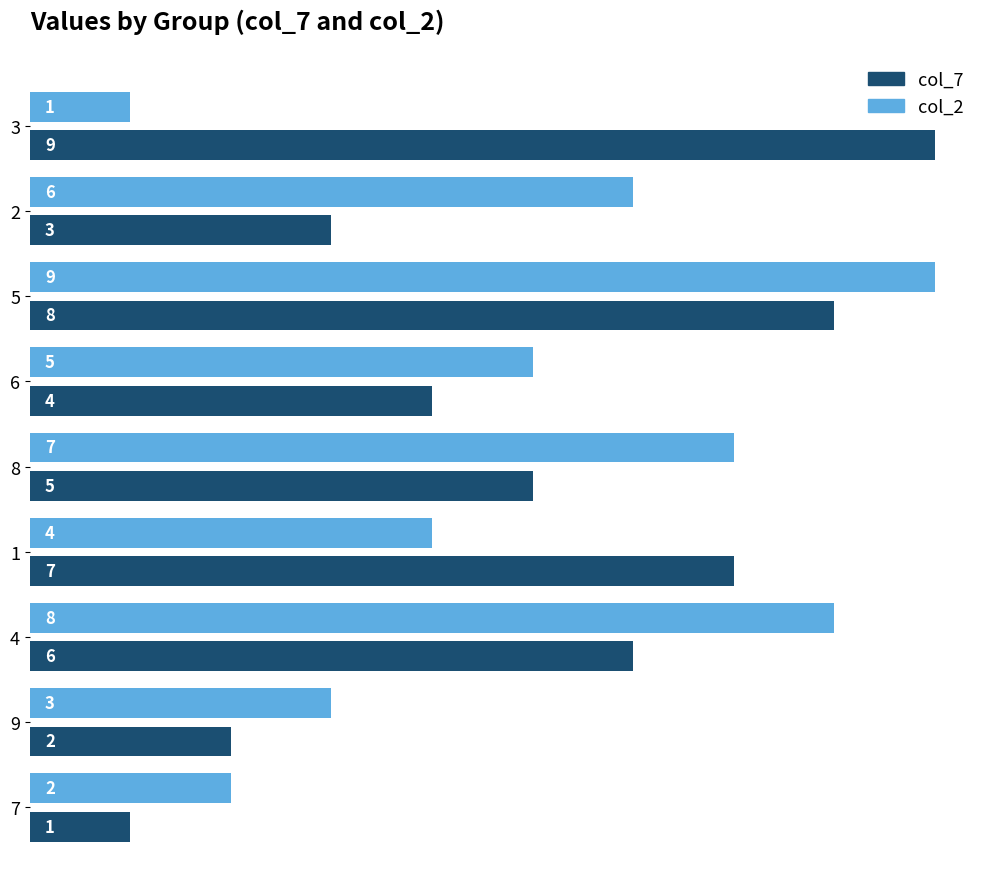

At which category is the sum across all series the highest?

5